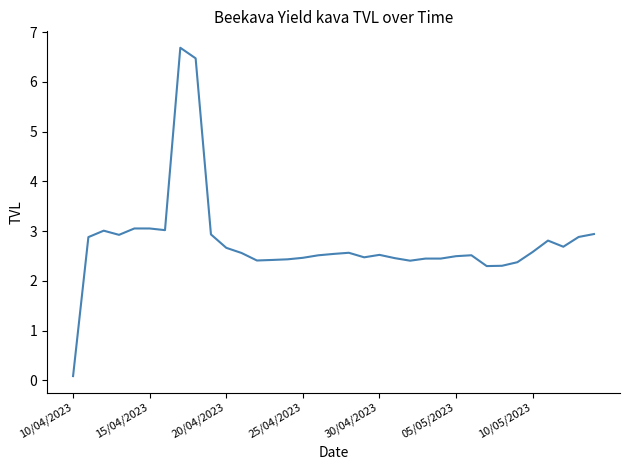

What is the greatest value displayed?

6.7